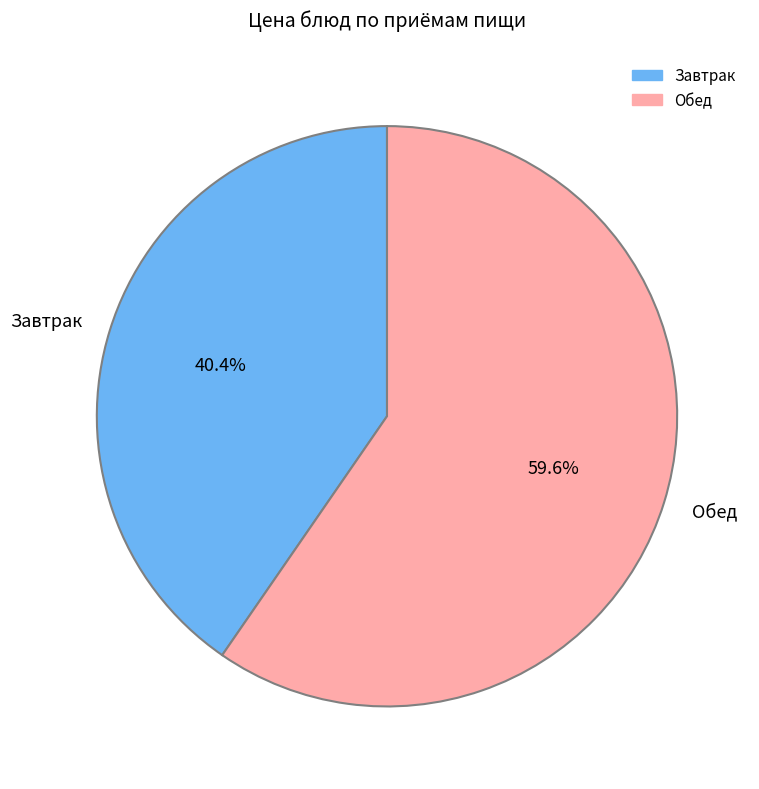

Count the number of slices in the pie.

2